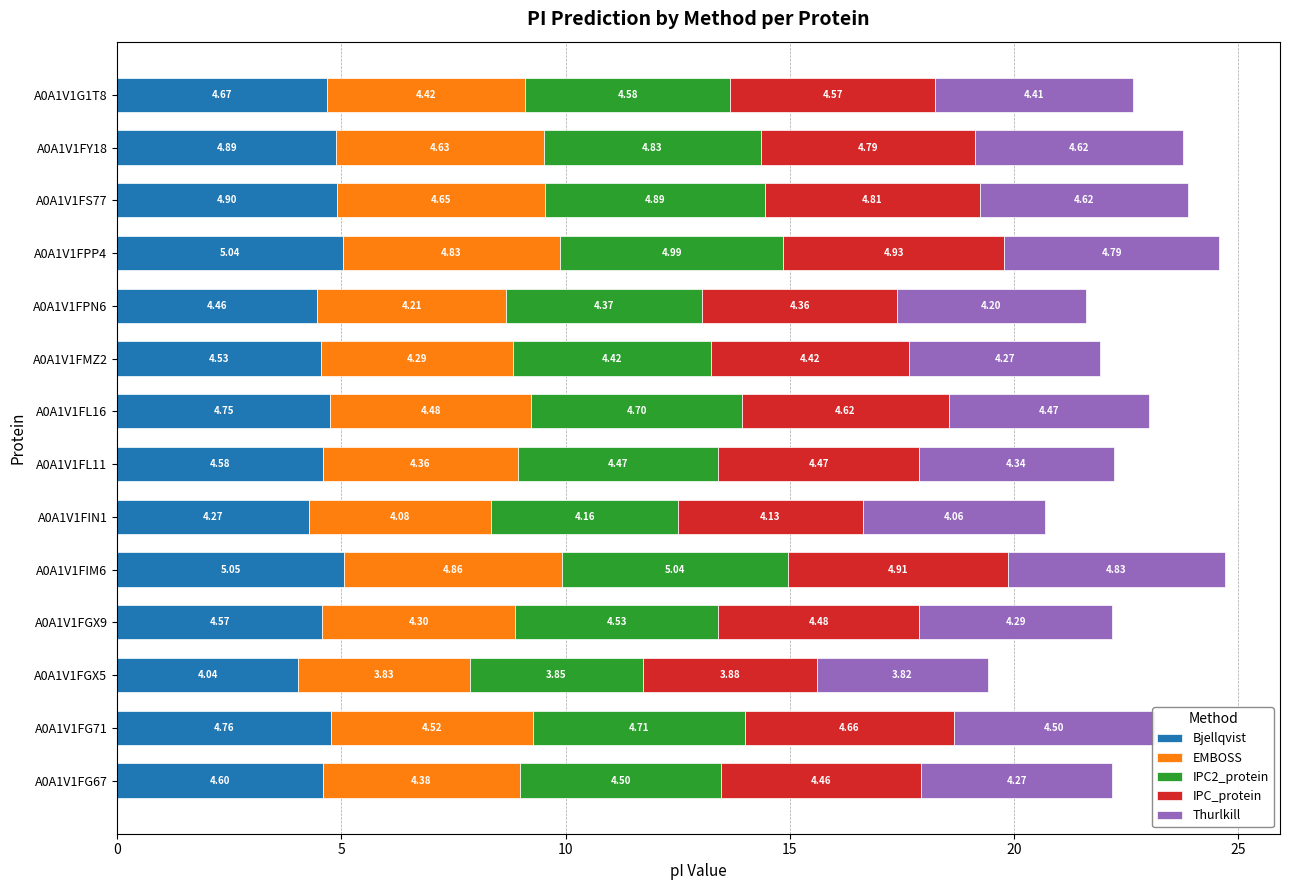

Which category has the highest value in the Bjellqvist series?

A0A1V1FIM6